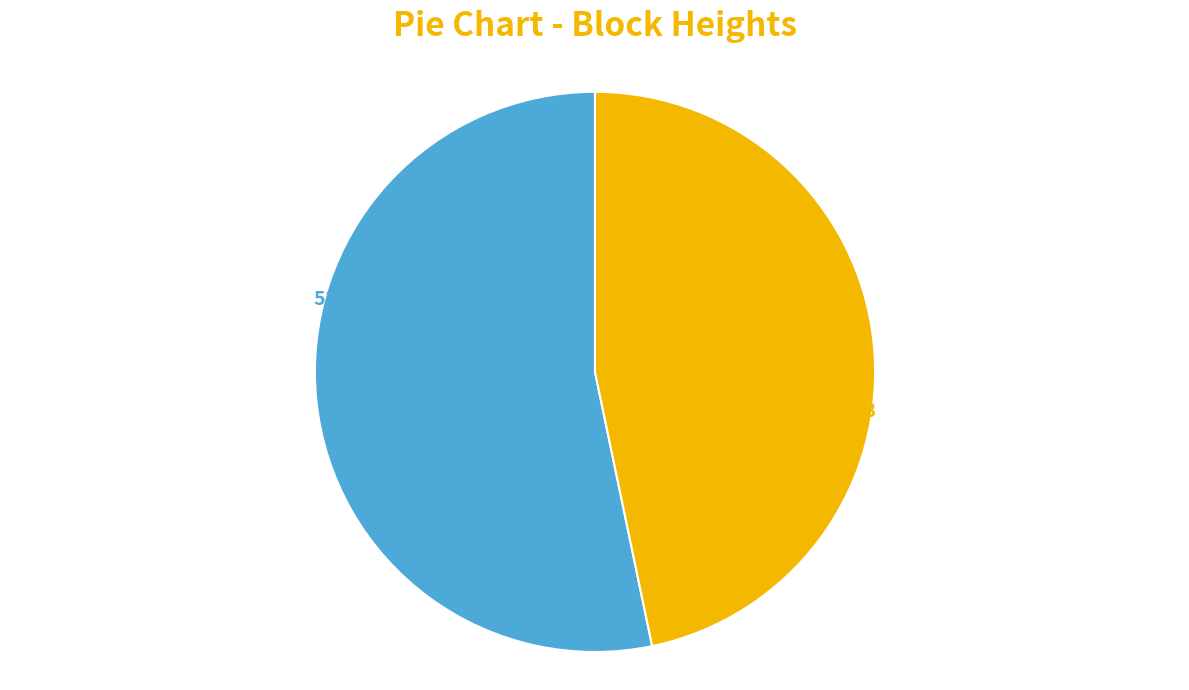

How many segments does this pie chart have?

2